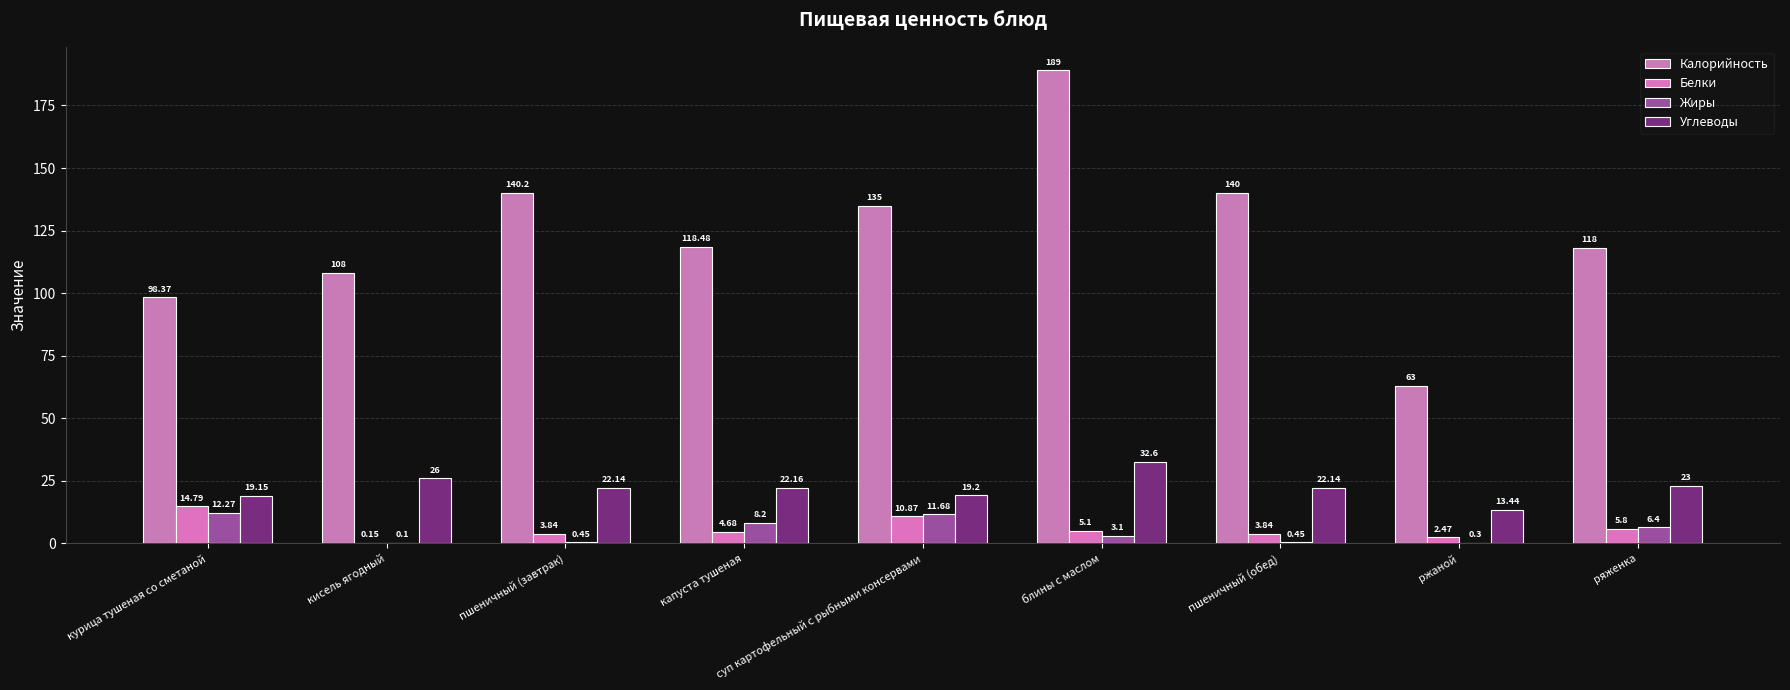

What value does the Жиры series have at суп картофельный с рыбными консервами?

11.7